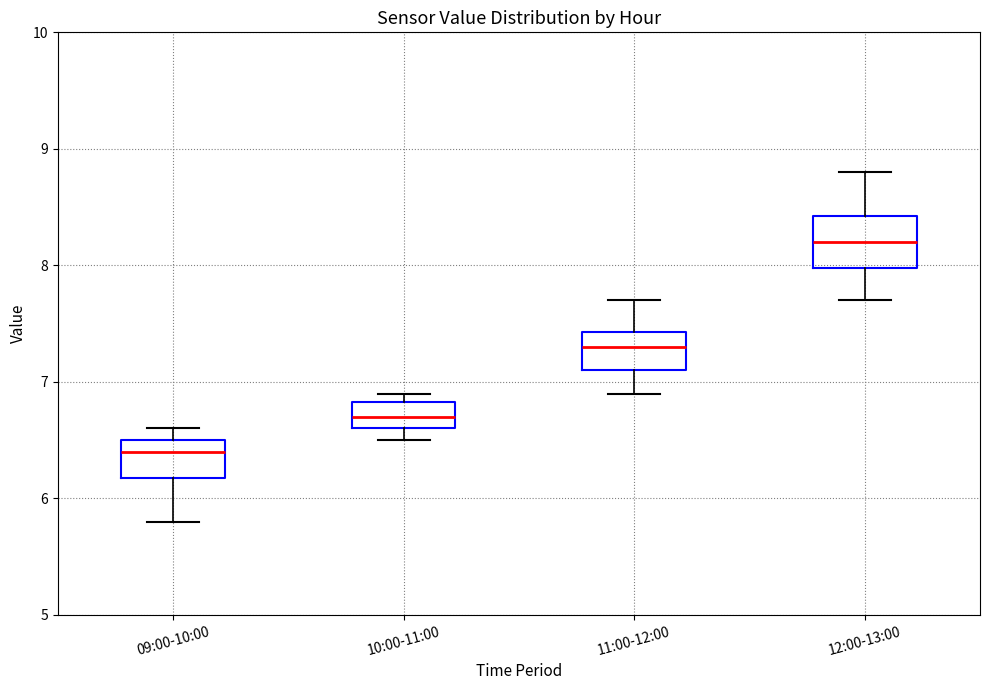

Reading left to right, read every box against the y-axis: the position of its median line, the range the box covers, and the ends of its whiskers. The values are not printed on the chart, so give them approximately, as read against the axis.

09:00-10:00: median 6.4, box 6.2 to 6.5, whiskers 5.8 to 6.6
10:00-11:00: median 6.7, box 6.6 to 6.8, whiskers 6.5 to 6.9
11:00-12:00: median 7.3, box 7.1 to 7.4, whiskers 6.9 to 7.7
12:00-13:00: median 8.2, box 8.0 to 8.4, whiskers 7.7 to 8.8